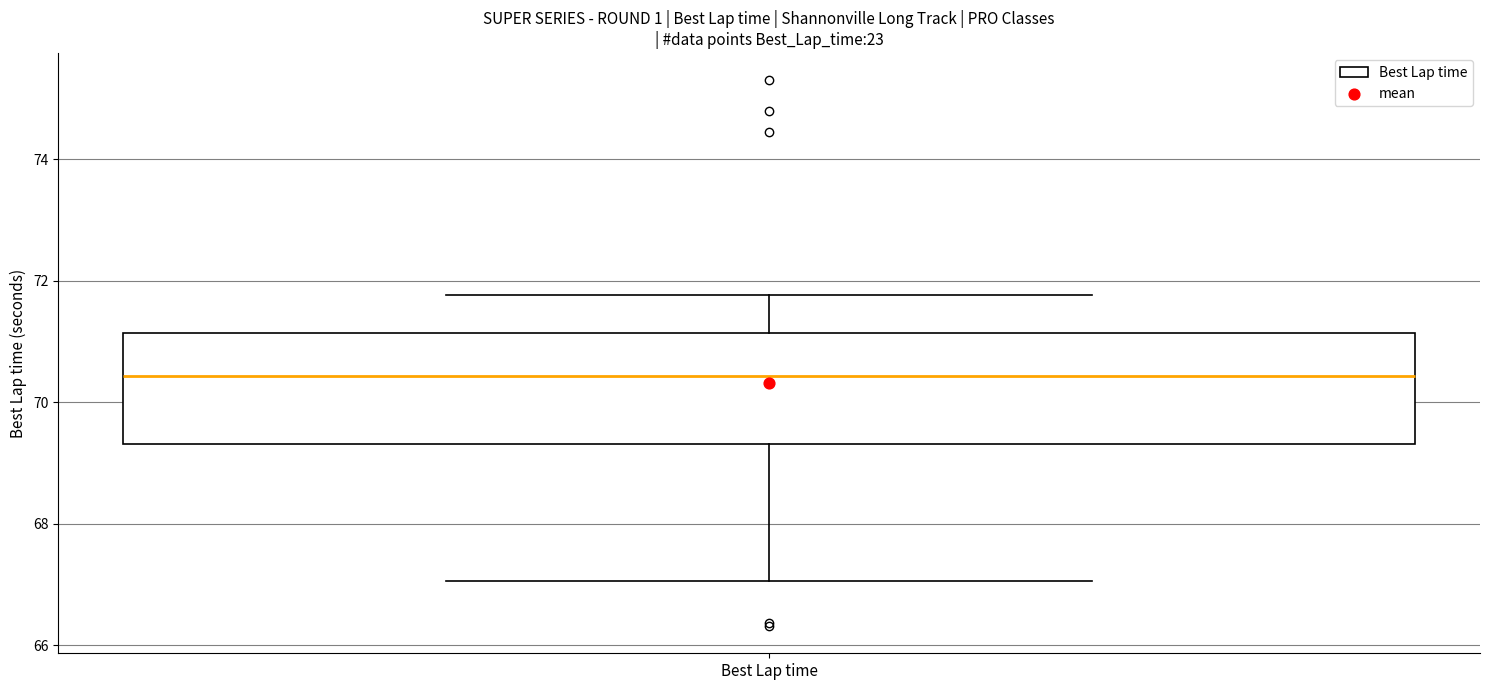

Transcribe this box plot: give where the median line is, the range the box spans, and where the two whiskers end, as read against the y-axis. The values are not printed on the chart, so give them approximately, as read against the axis.

median 70.4, box 69.4 to 71.2, whiskers 67.0 to 71.8